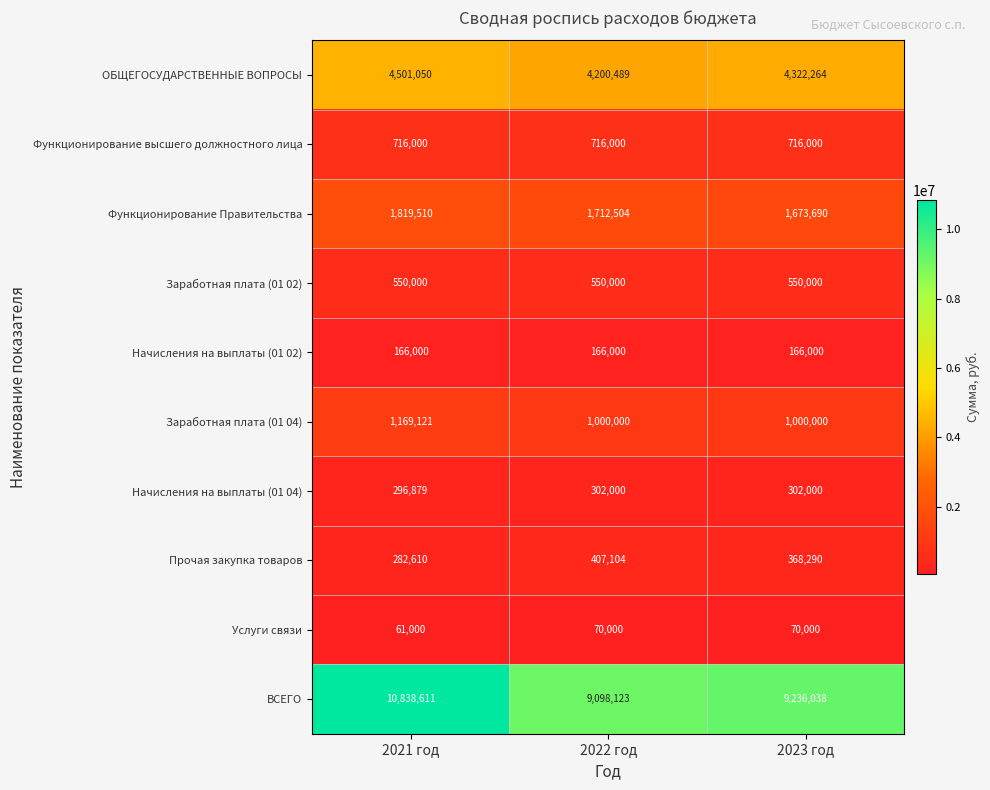

Which series has the largest total across all categories?

ВСЕГО